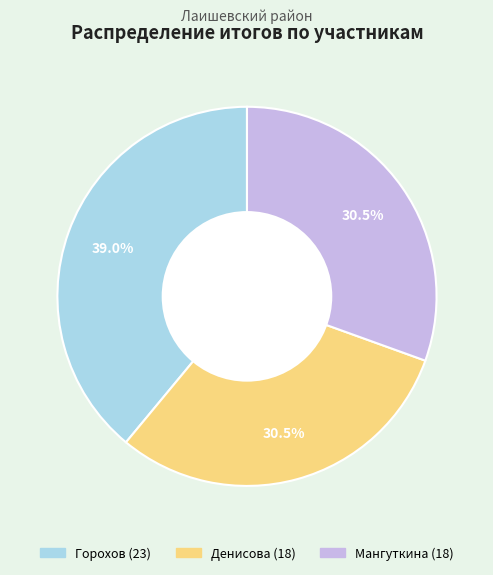

To the nearest percent, what is the difference between the Мангуткина and Горохов slice percentages?

8%